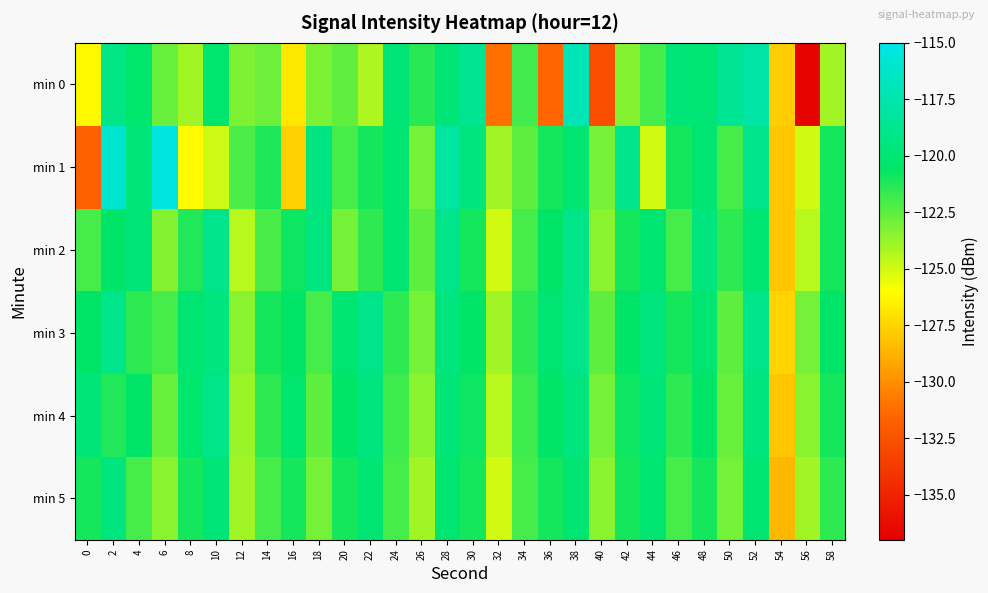

What is the difference between the highest and lowest values at 2?

5.2